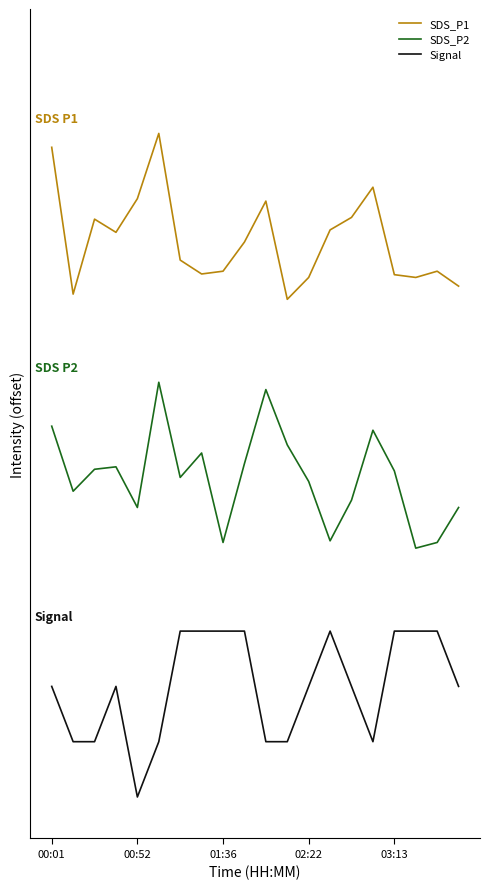

Rank the series by their maximum value, from lowest to highest.

Signal, SDS_P2, SDS_P1